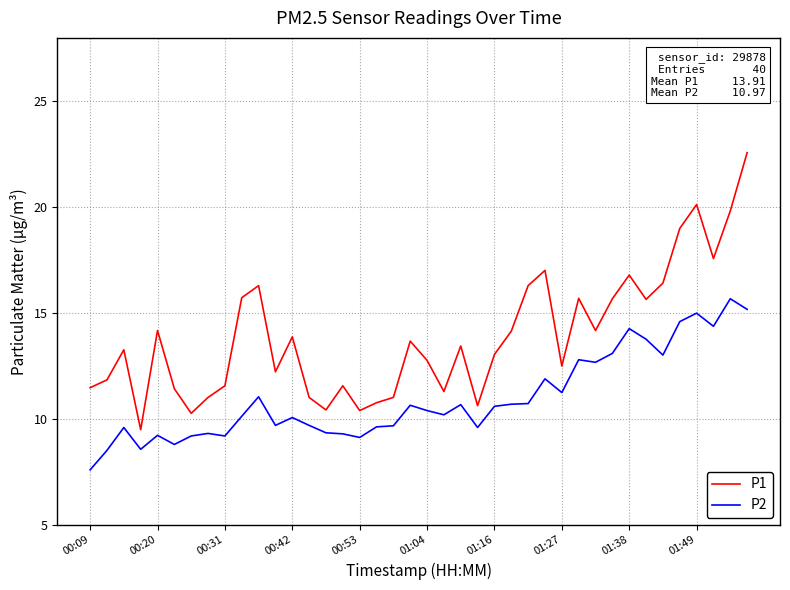

Which series has the largest range (max minus min)?

P1